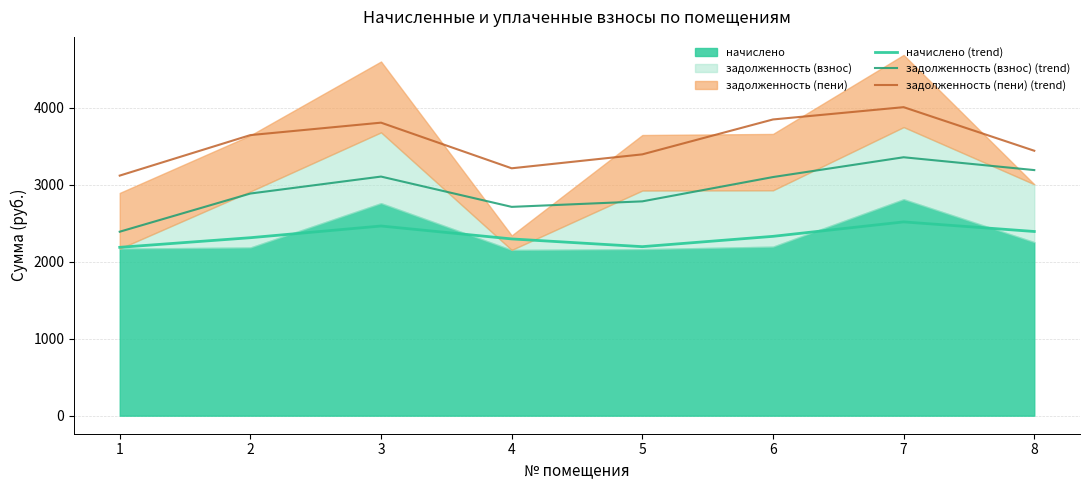

What is the maximum value for начислено (trend)?

2517.3